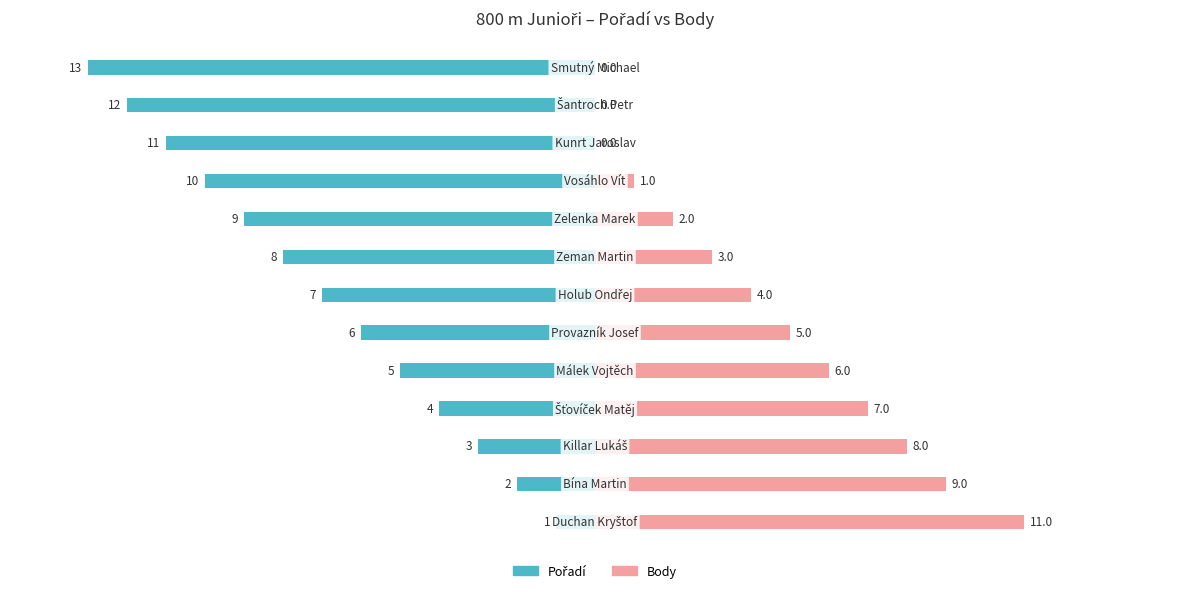

Which has a higher value, 3 or 6?

3